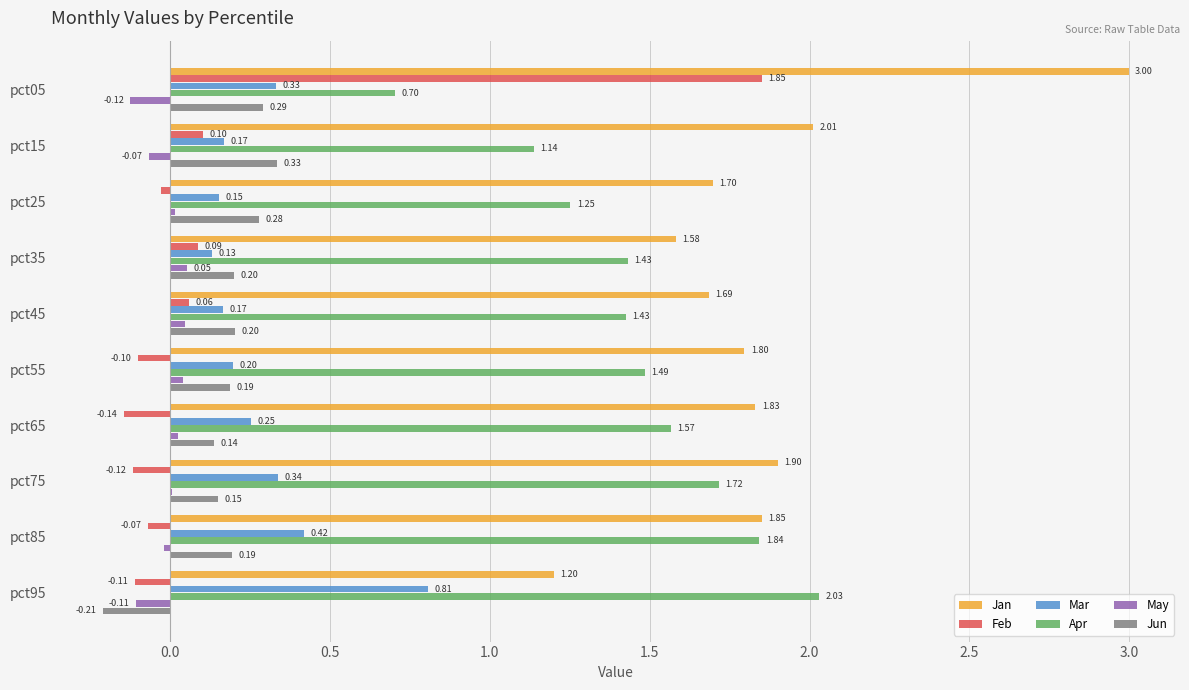

What is the sum of the Mar values at pct15 and pct75?

0.5